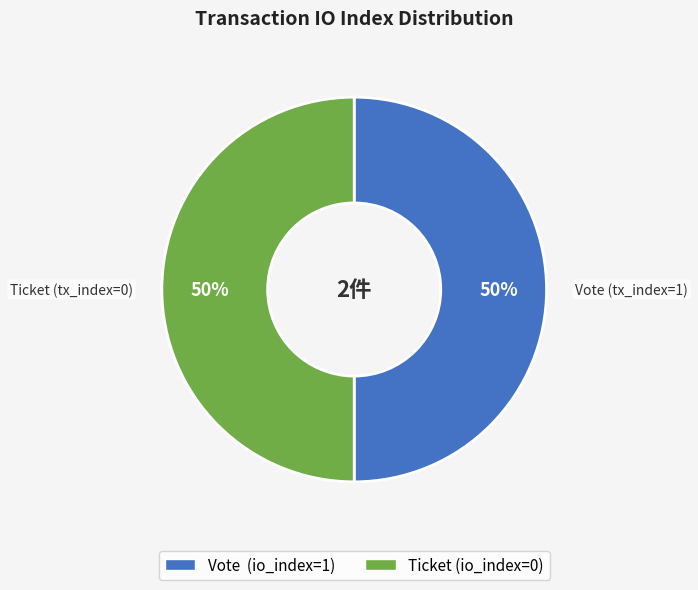

To the nearest percent, what is the average slice percentage?

50%